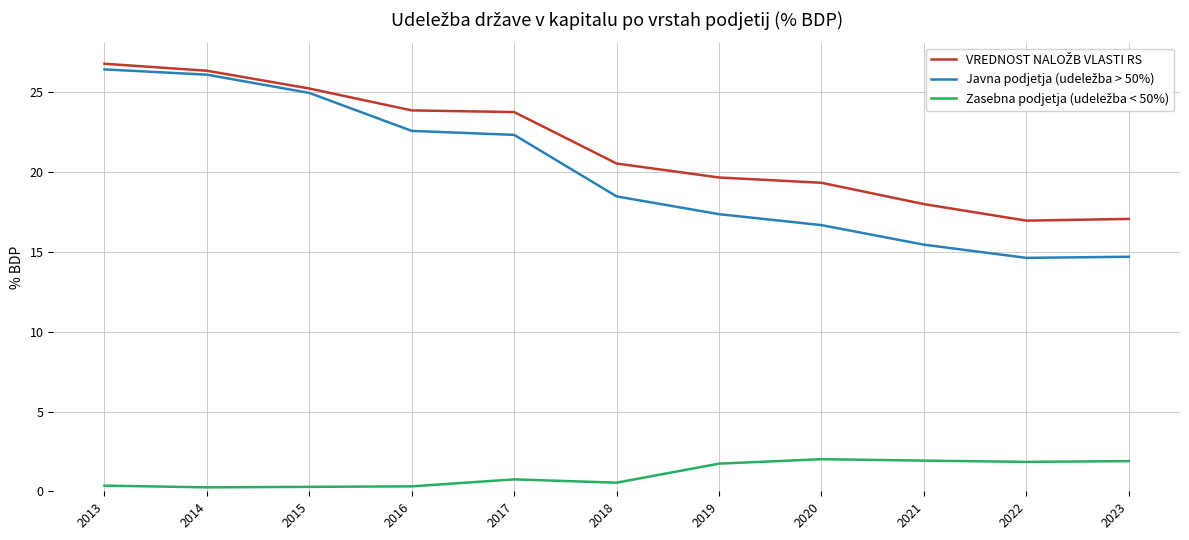

Reading left to right, extract all data points from this chart.

VREDNOST NALOŽB VLASTI RS: 2013=26.8	2014=26.4	2015=25.2	2016=23.9	2017=23.8	2018=20.5	2019=19.7	2020=19.3	2021=18.0	2022=17.0	2023=17.1
Javna podjetja (udeležba > 50%): 2013=26.4	2014=26.1	2015=25.0	2016=22.6	2017=22.3	2018=18.5	2019=17.4	2020=16.7	2021=15.5	2022=14.6	2023=14.7
Zasebna podjetja (udeležba < 50%): 2013=0.4	2014=0.2	2015=0.3	2016=0.3	2017=0.7	2018=0.5	2019=1.7	2020=2.0	2021=1.9	2022=1.8	2023=1.9